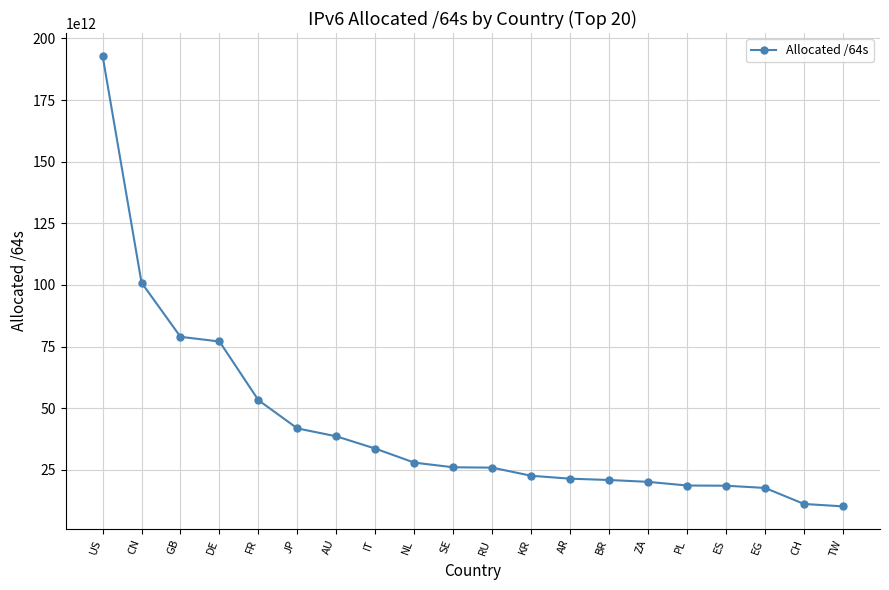

At which category does the chart reach its peak across all series?

US